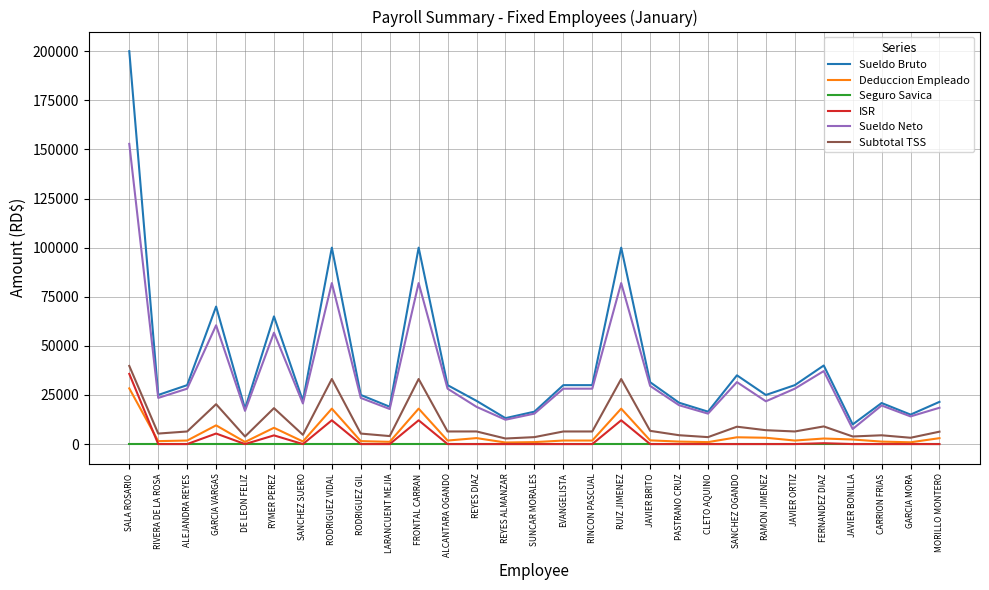

Which series has the widest spread of values?

Sueldo Bruto